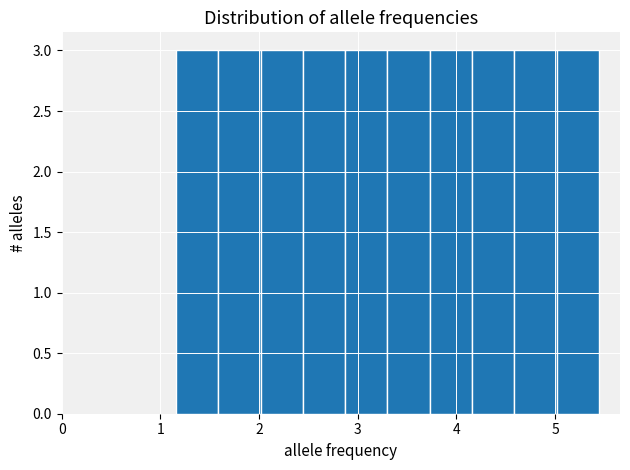

Reading left to right, list every bar in this chart as the range it spans on the x-axis followed by its height. Neither the bar edges nor the heights are printed on the chart, so give them approximately, as read against the axes.

1.2 to 1.6: 3
1.6 to 2.0: 3
2.0 to 2.4: 3
2.4 to 2.9: 3
2.9 to 3.3: 3
3.3 to 3.7: 3
3.7 to 4.2: 3
4.2 to 4.6: 3
4.6 to 5.0: 3
5.0 to 5.4: 3